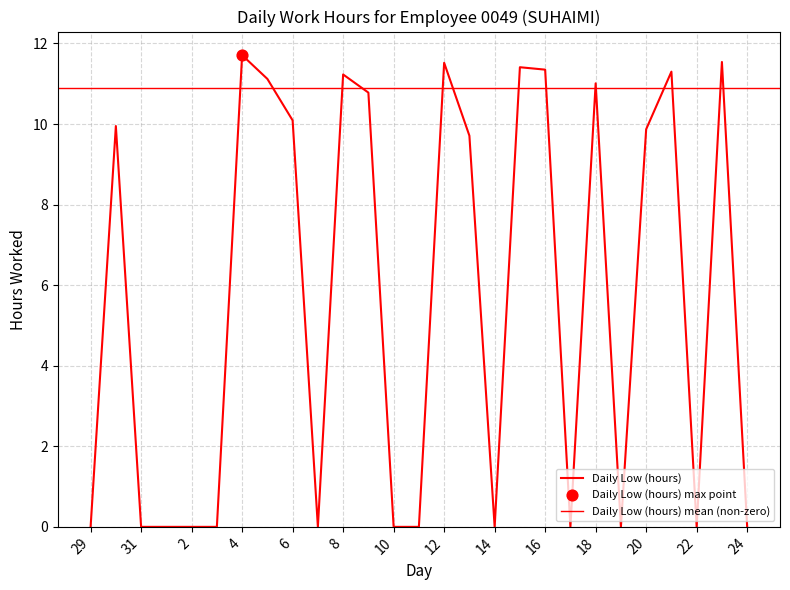

Between 31 and 13, which is larger?

13